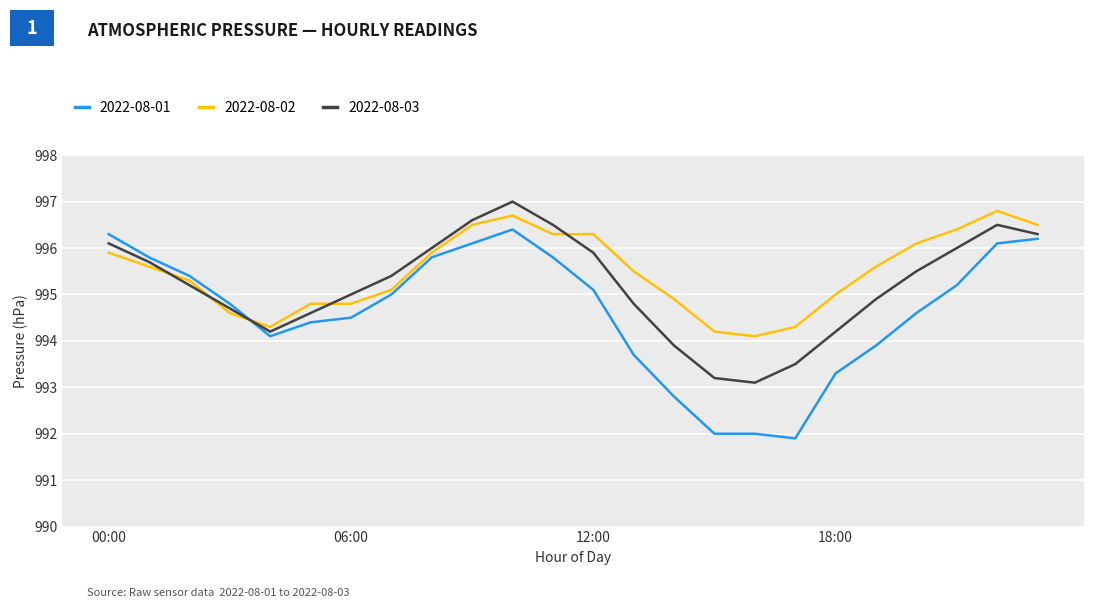

True or false: 2022-08-01 and 2022-08-02 cross at least once.

True